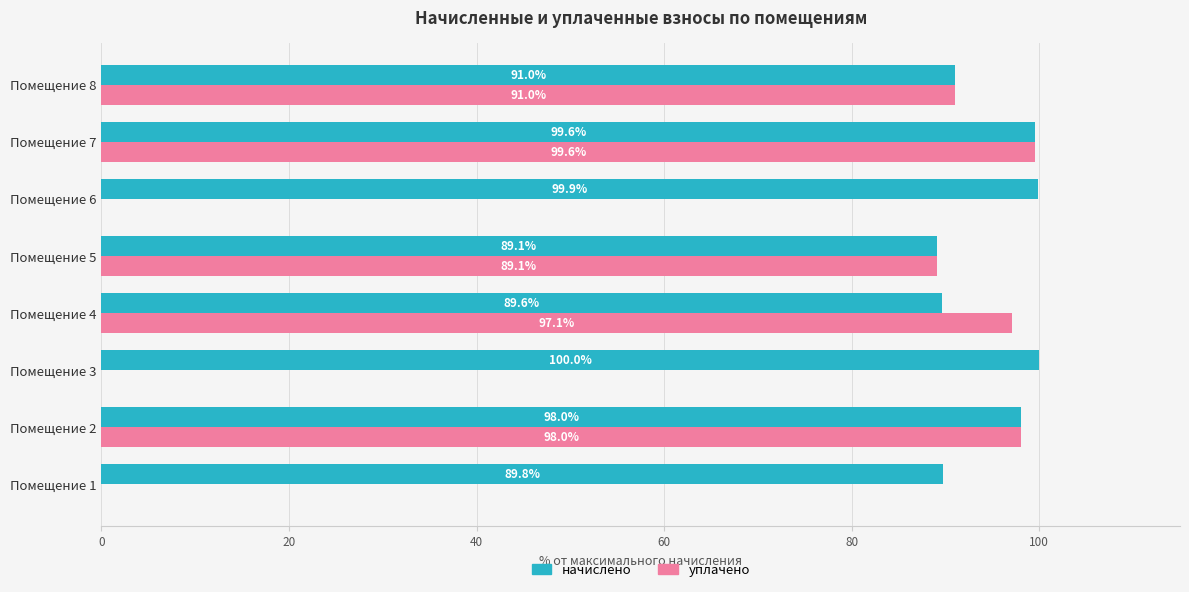

Is it true that уплачено equals 141.7 at Помещение 7?

False